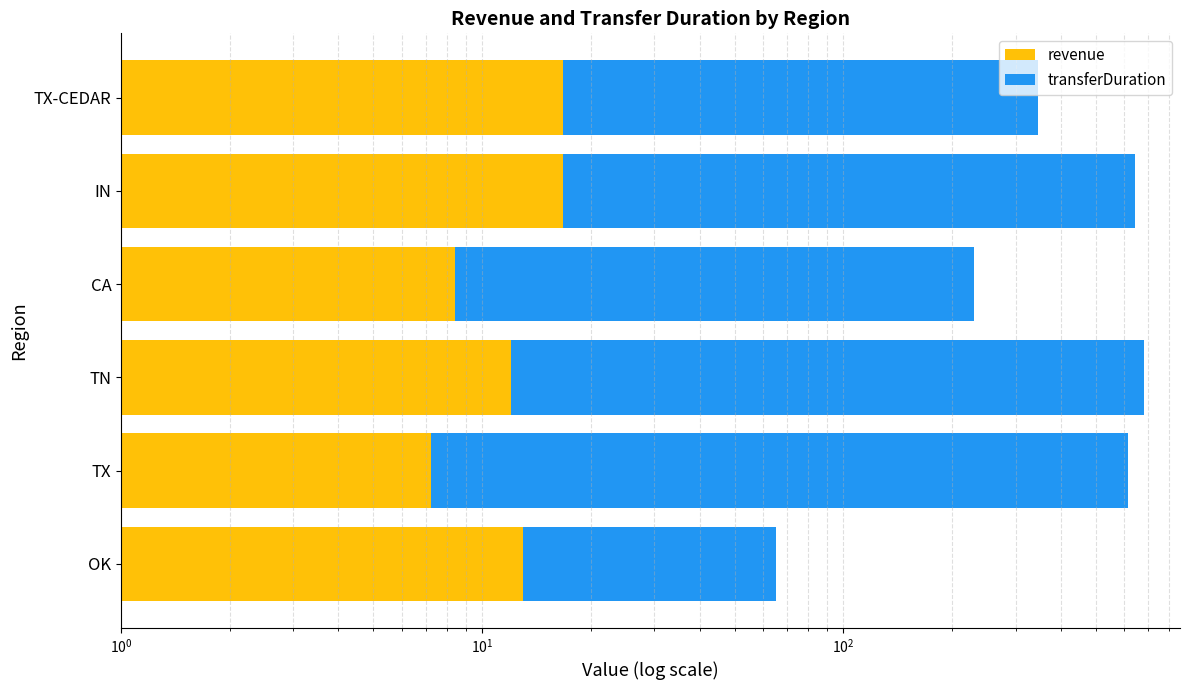

Which series has the largest range (max minus min)?

transferDuration